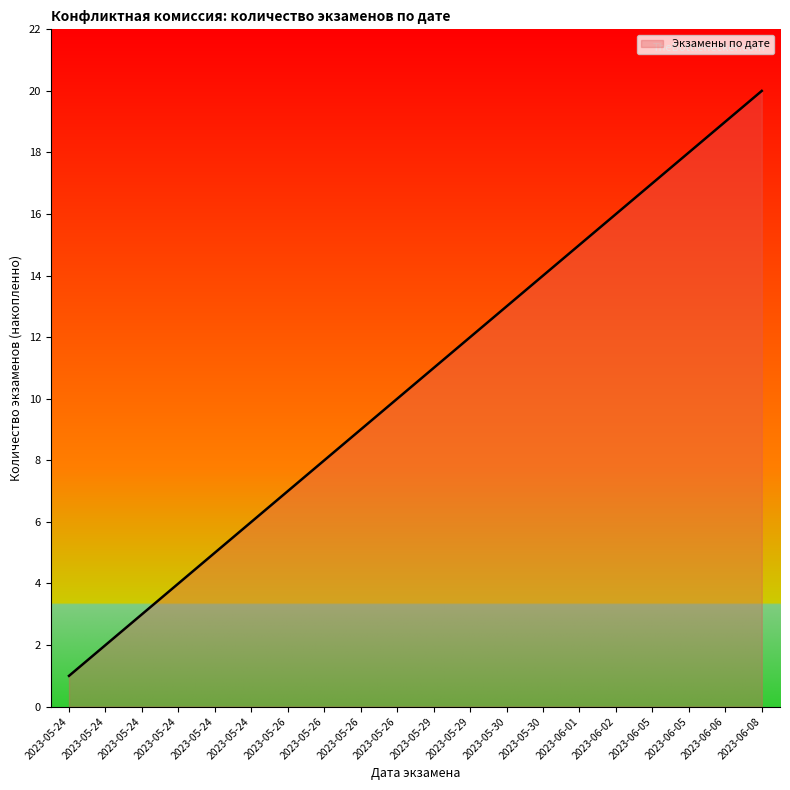

How many lines are shown in the chart?

1